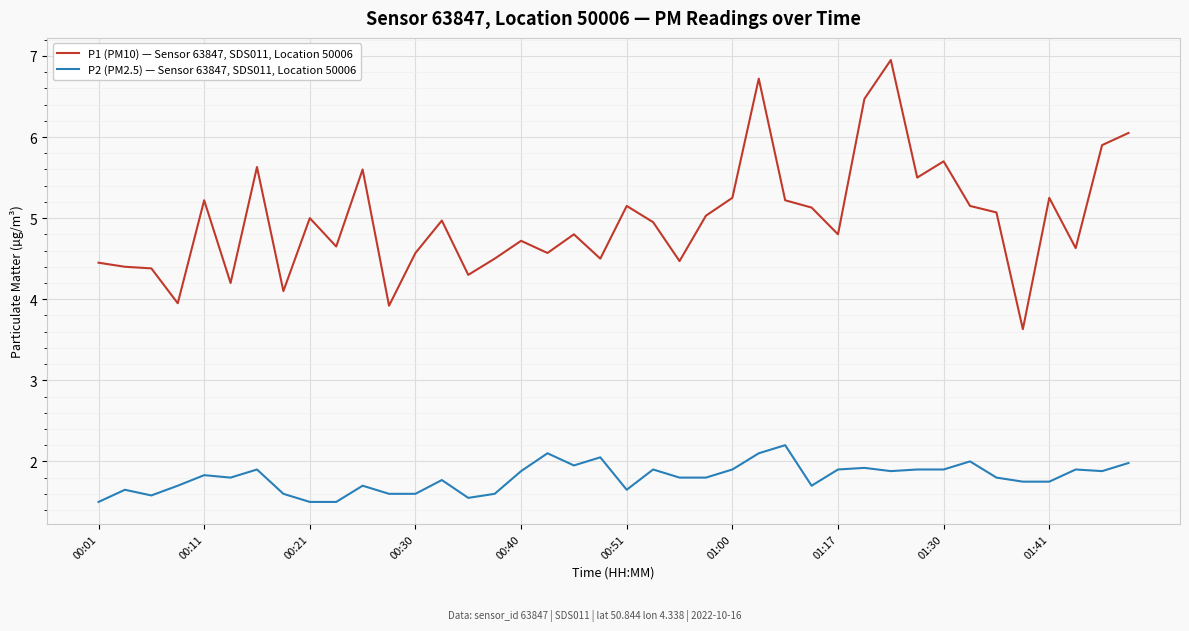

List the series in order of their overall mean, lowest first.

P2 (PM2.5) — Sensor 63847, SDS011, Location 50006, P1 (PM10) — Sensor 63847, SDS011, Location 50006